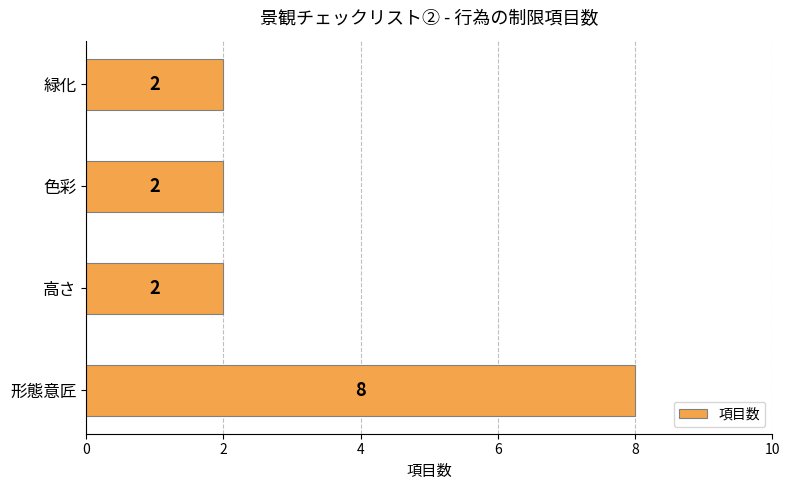

What is the minimum value shown in the chart?

2